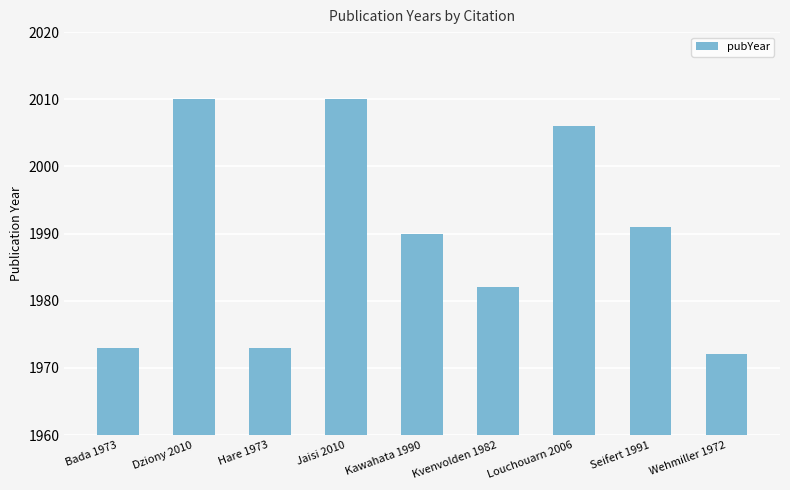

What is the change in value from Dziony 2010 to Hare 1973?

-37